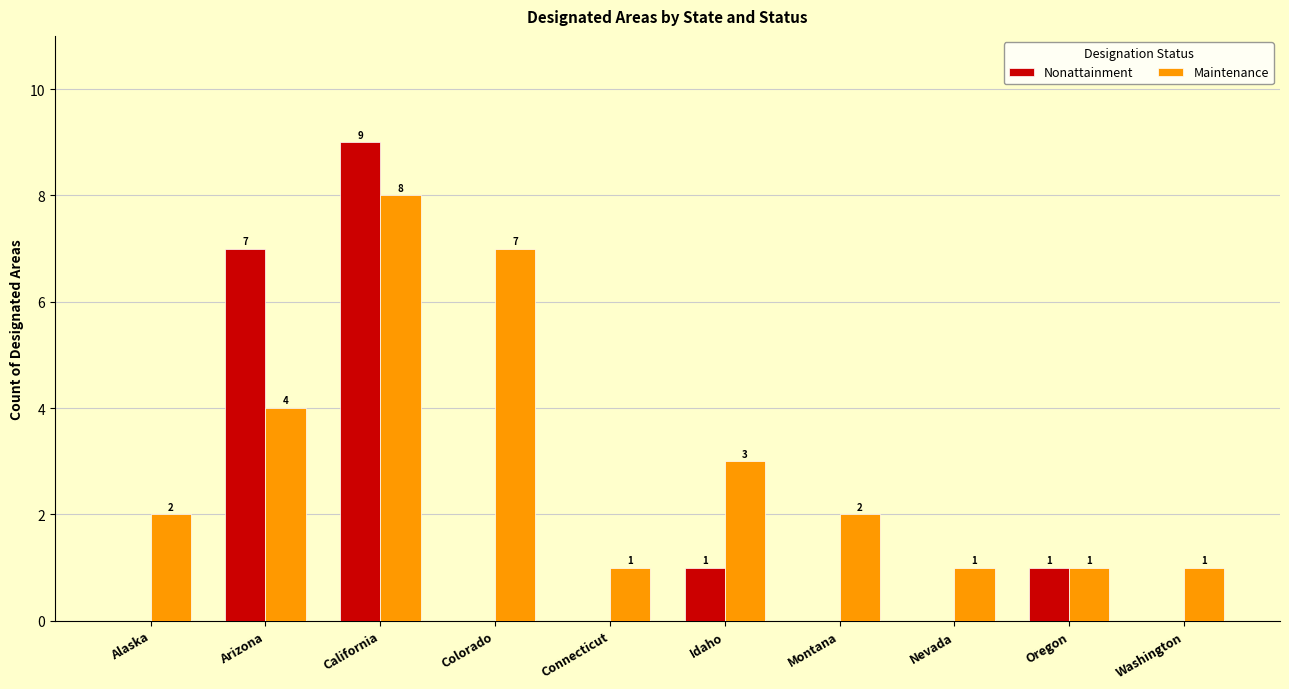

What is the highest value of the Maintenance series?

8